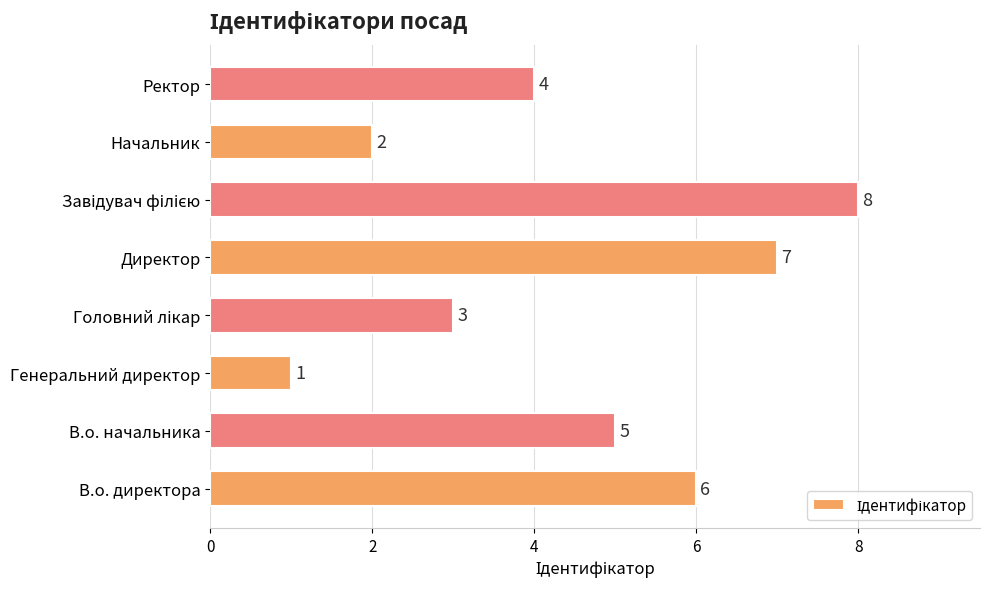

Where is the data nearest to the value 4?

Ректор